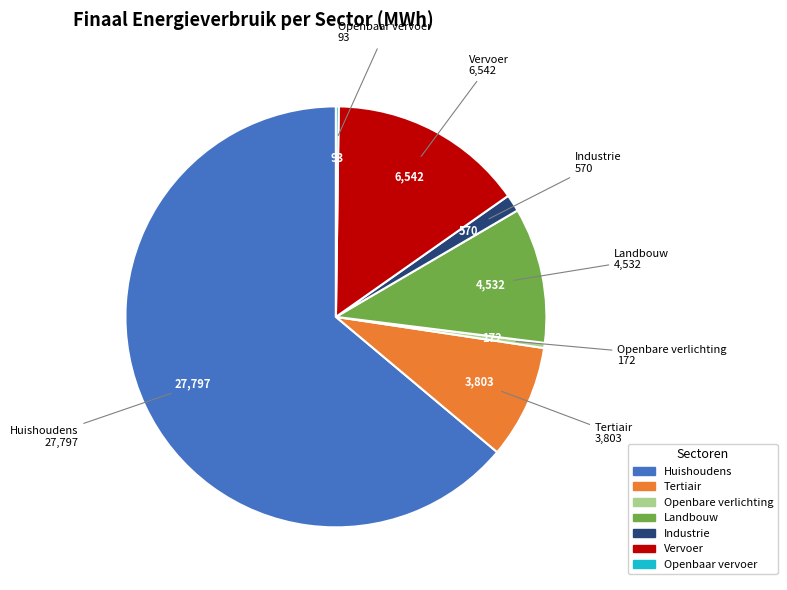

Is there a majority slice in this chart?

Yes